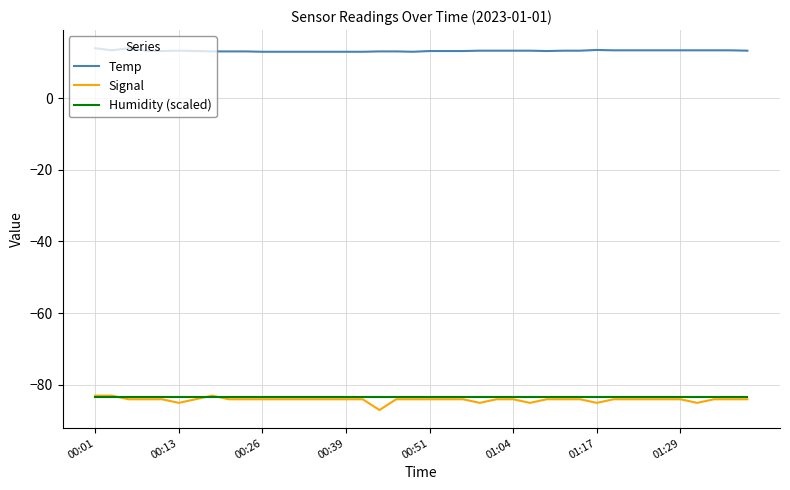

What is the minimum value for Humidity (scaled)?

-83.5